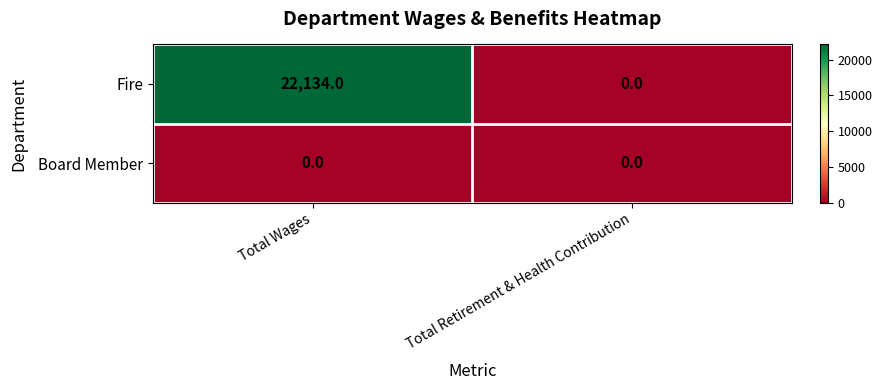

What is the sum of all Fire values?

22134